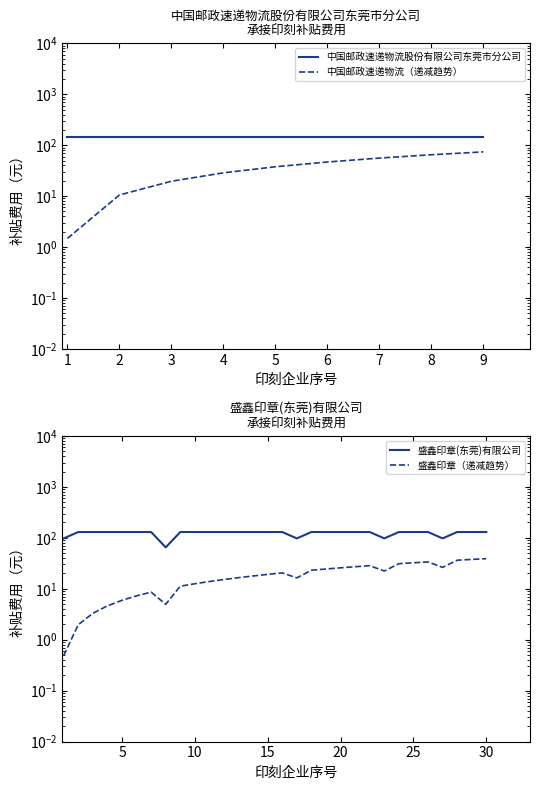

What is the value of the 30th point from the left?

130.0